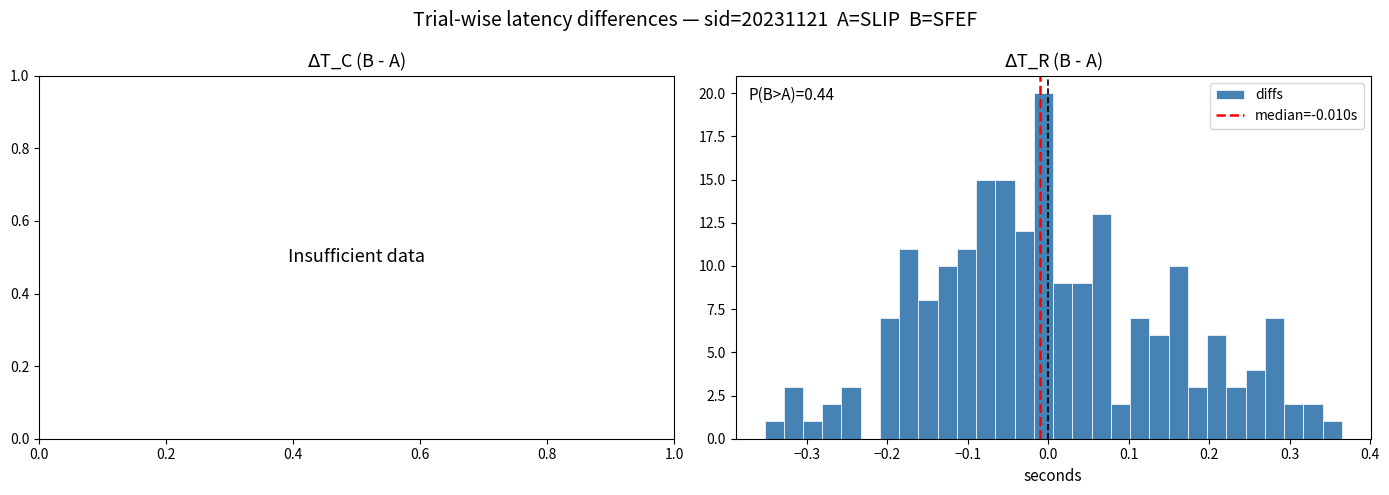

Around what value on the x-axis is the tallest bar? Give the approximate position of its centre, as read against the axis.

-0.01